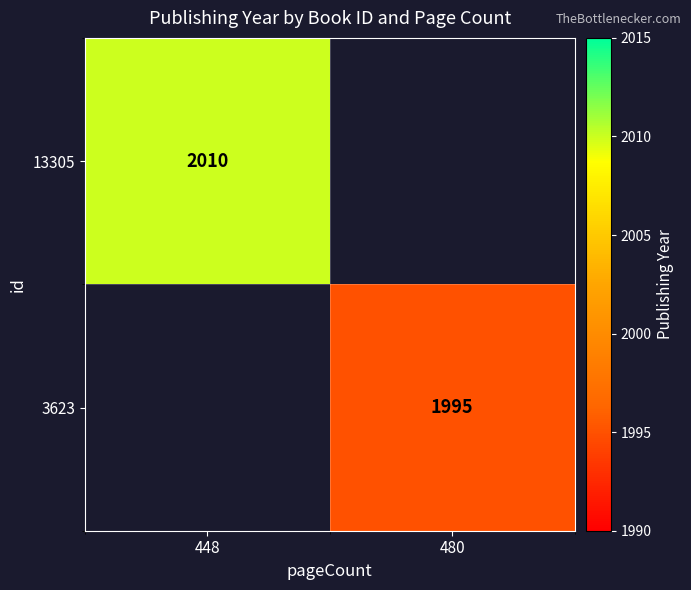

True or false: 3623 has a value of 1995 at 480.

True